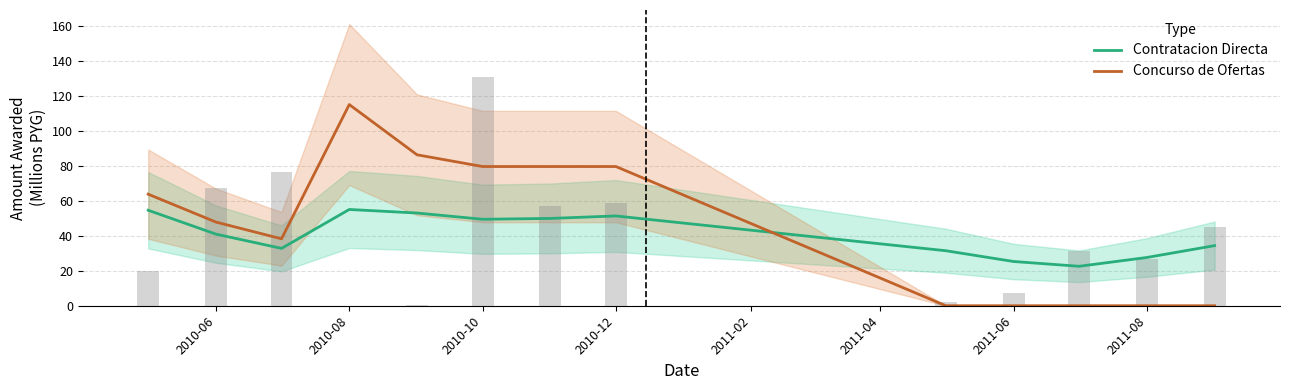

How many data points in Concurso de Ofertas are less than 47?

6